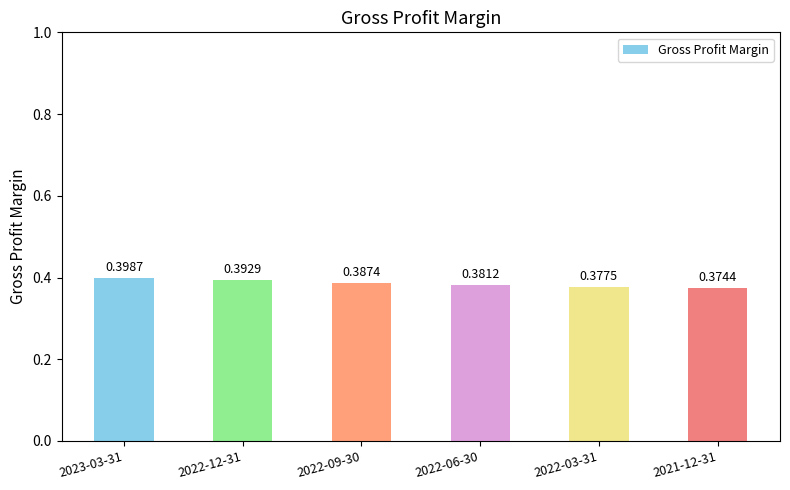

Does the chart contain any negative values?

No